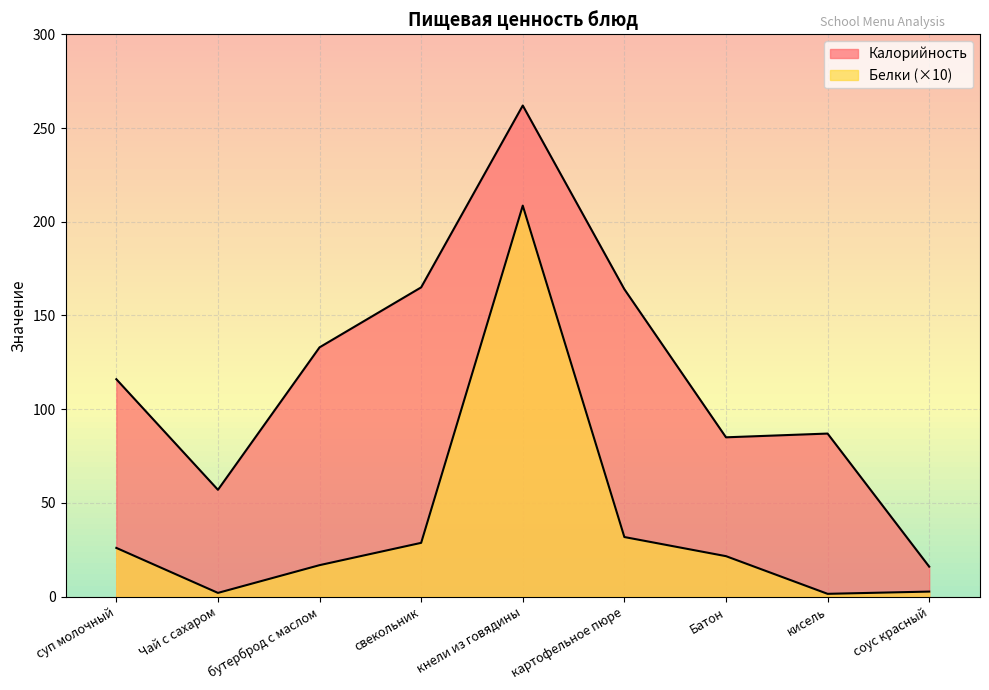

What is the label of the 6th point from the right?

свекольник